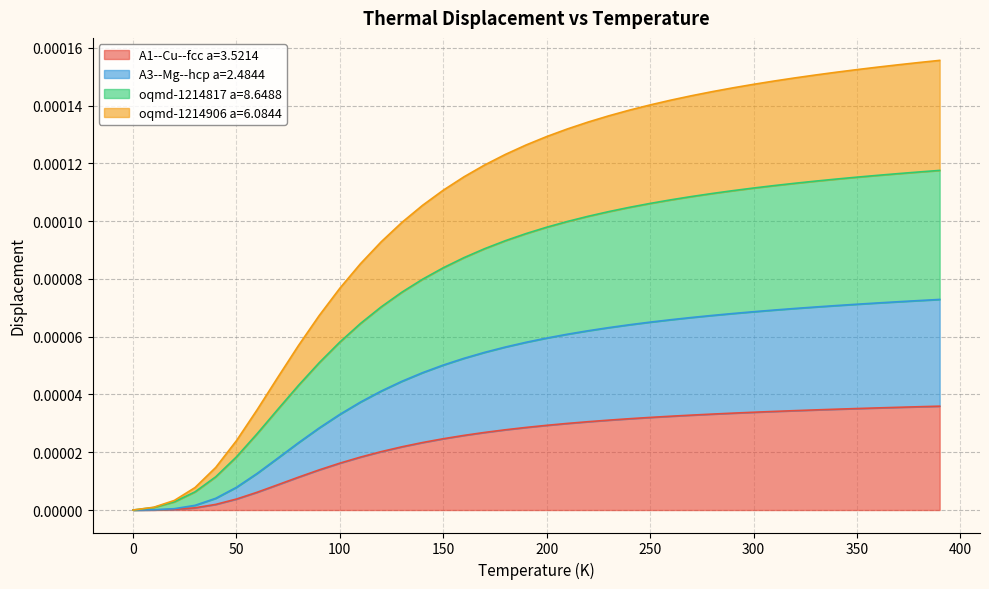

Is it true that oqmd-1214817 a=8.6488 equals 0.0 at 10.0?

False